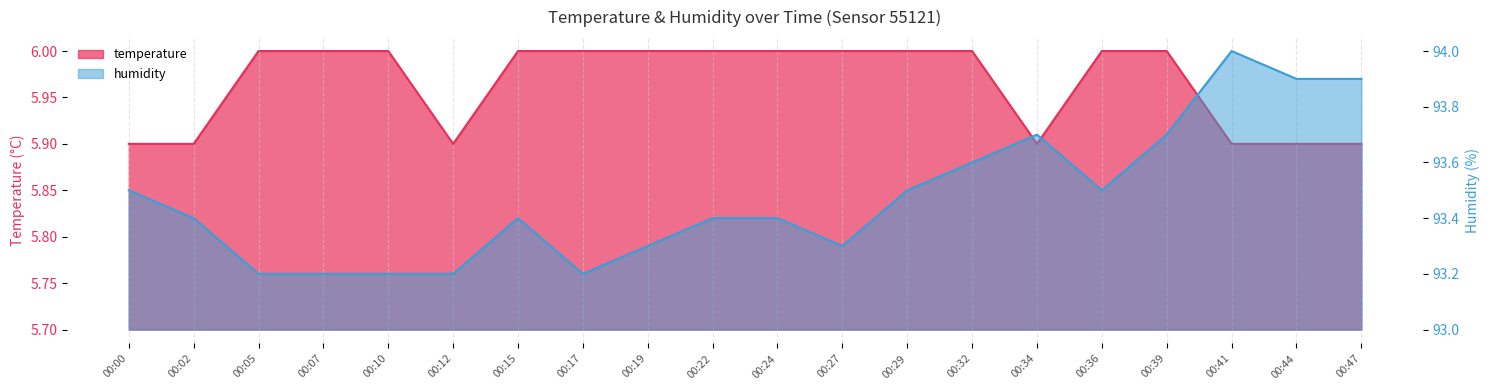

How many lines are shown in the chart?

2